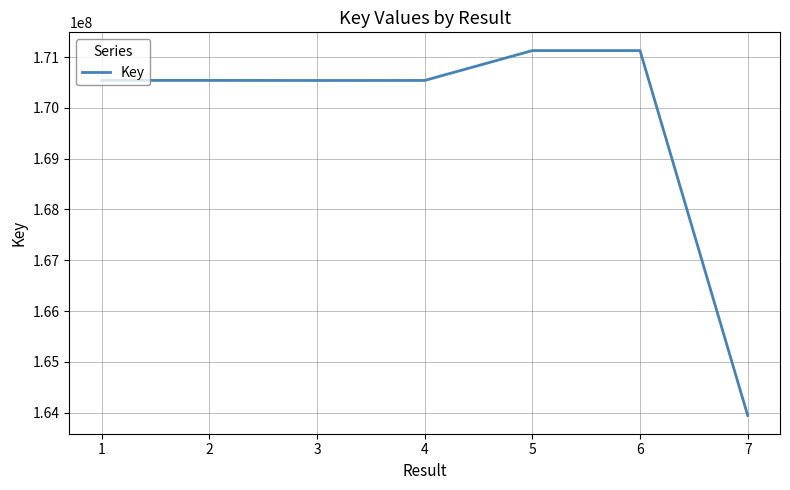

What value does the data have at 7, to the nearest 50?

163944550